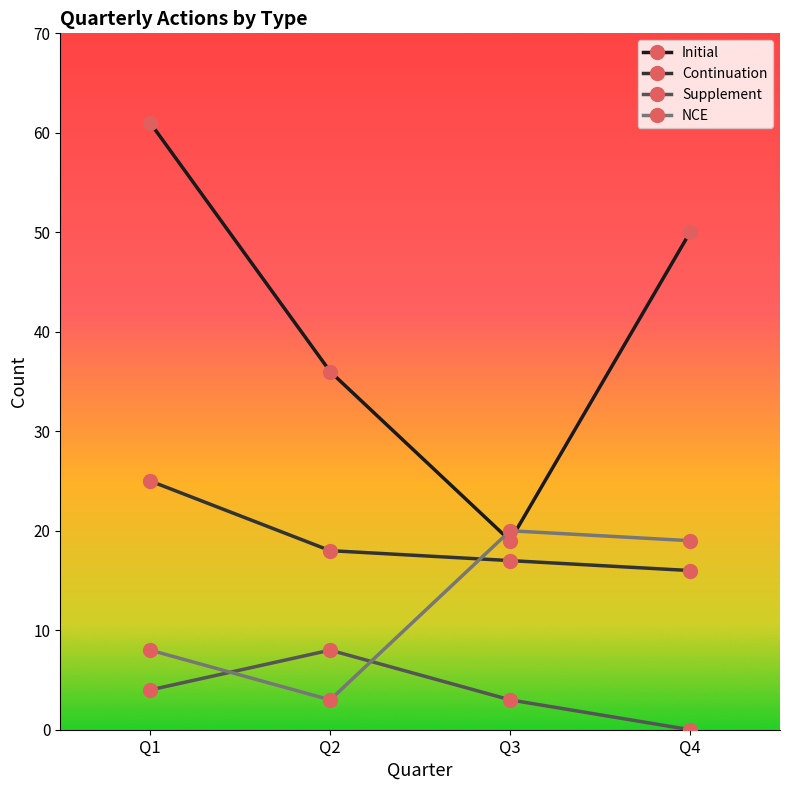

Is this an area chart (filled region under the line)?

No